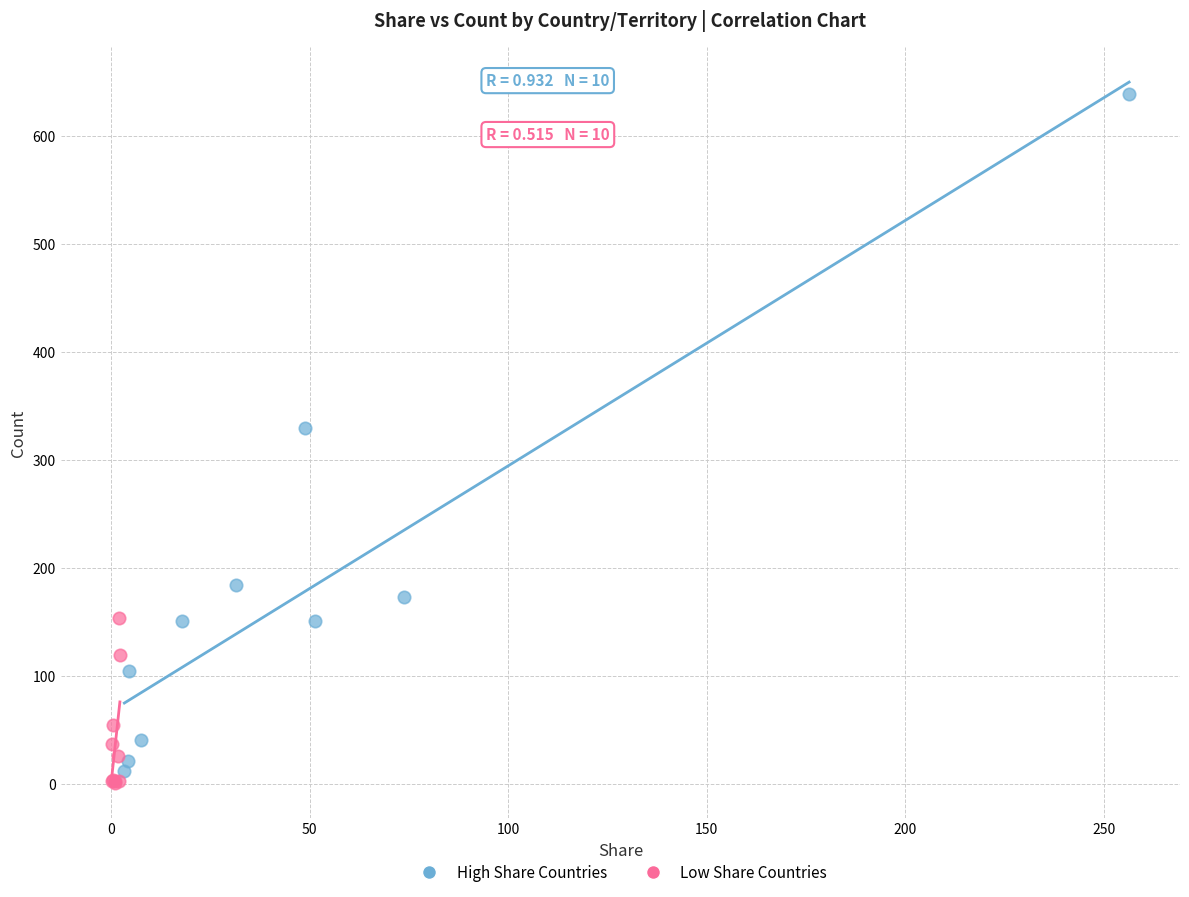

What are all the series names shown in the legend?

High Share Countries, Low Share Countries